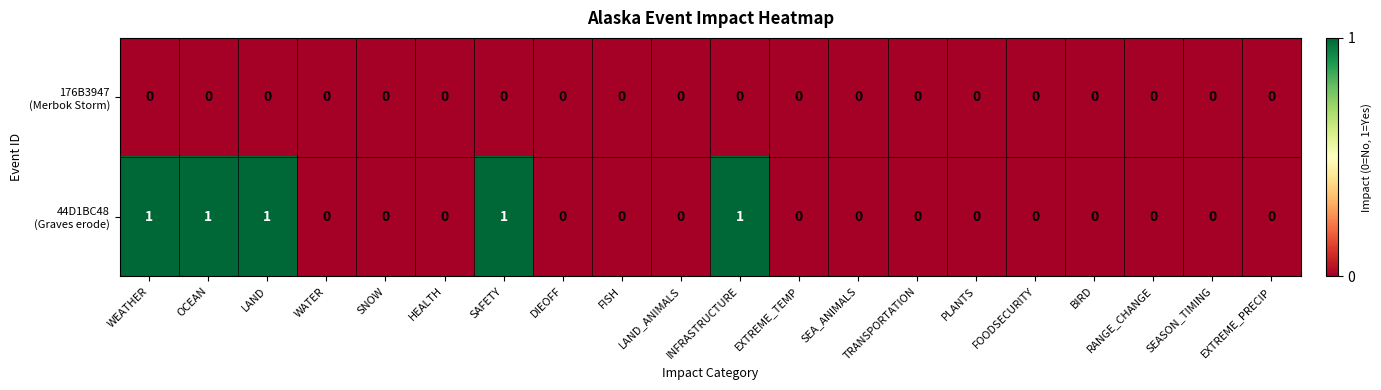

At how many categories does at least one series exceed 0?

5